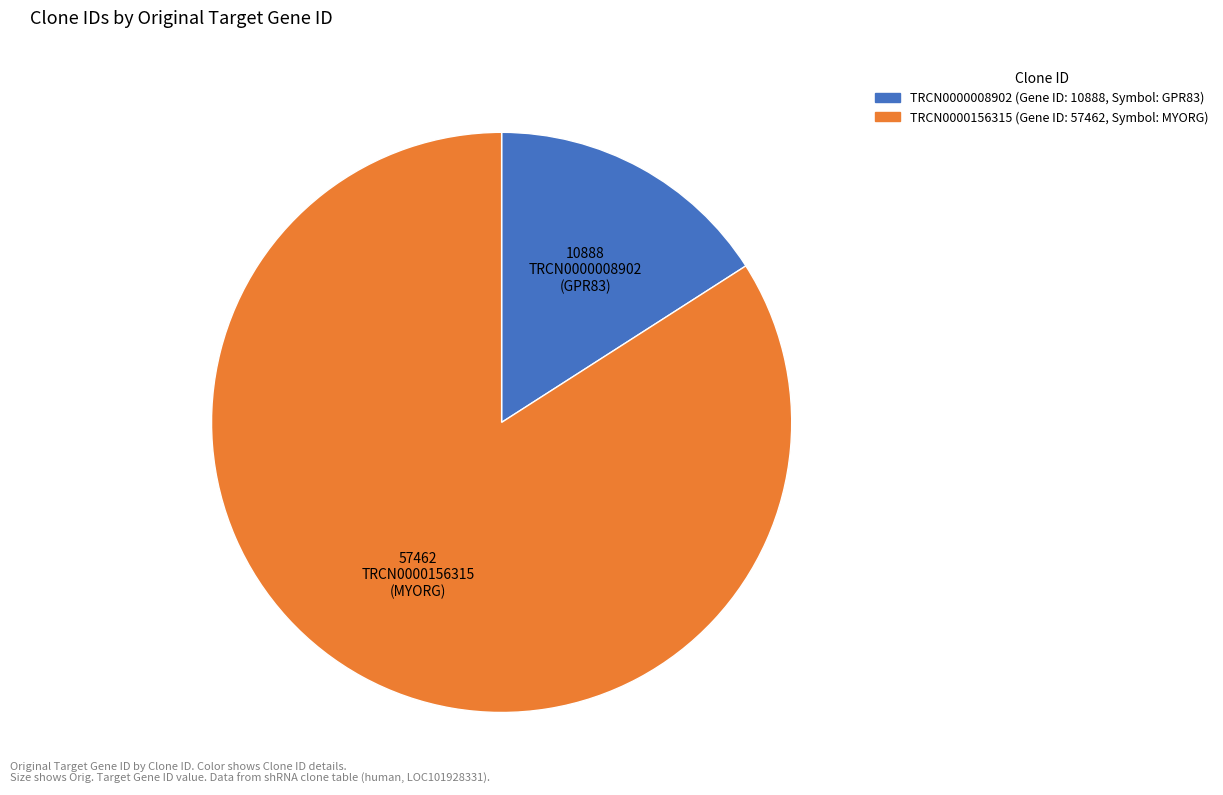

What is the smallest slice in the pie chart?

TRCN0000008902